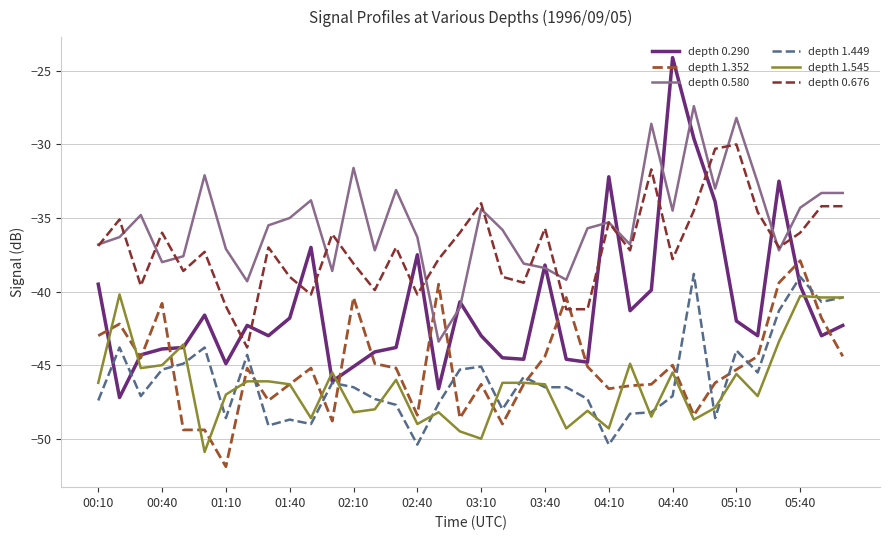

Count the number of data series in this chart.

6